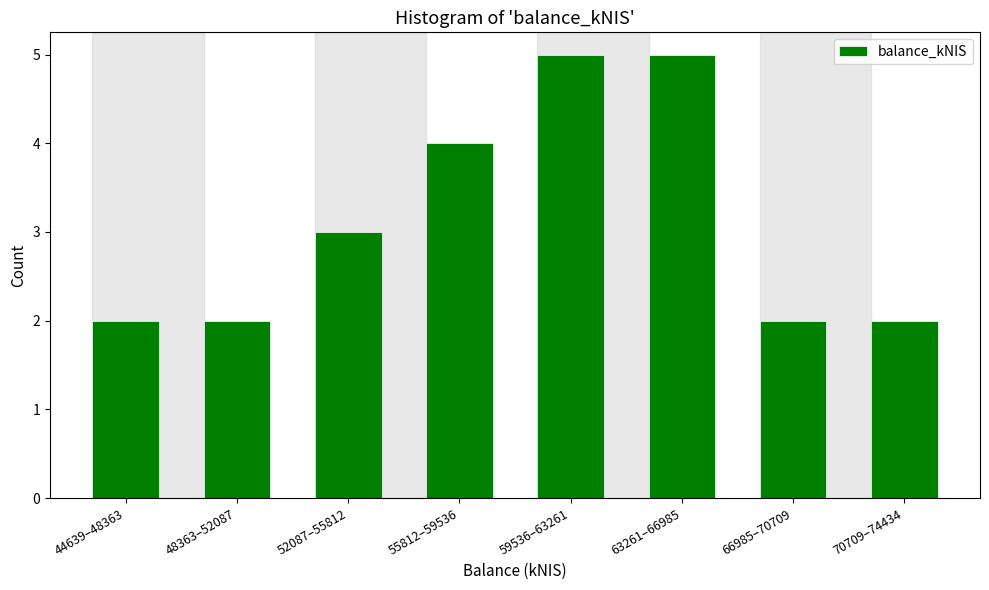

Reading left to right, what are all the values shown in this chart?

2	2	3	4	5	5	2	2